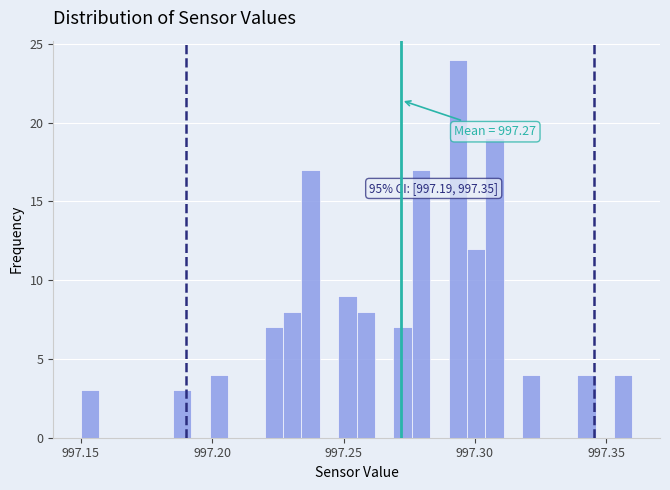

Read against the x-axis, roughly where is the centre of the tallest bar?

997.295